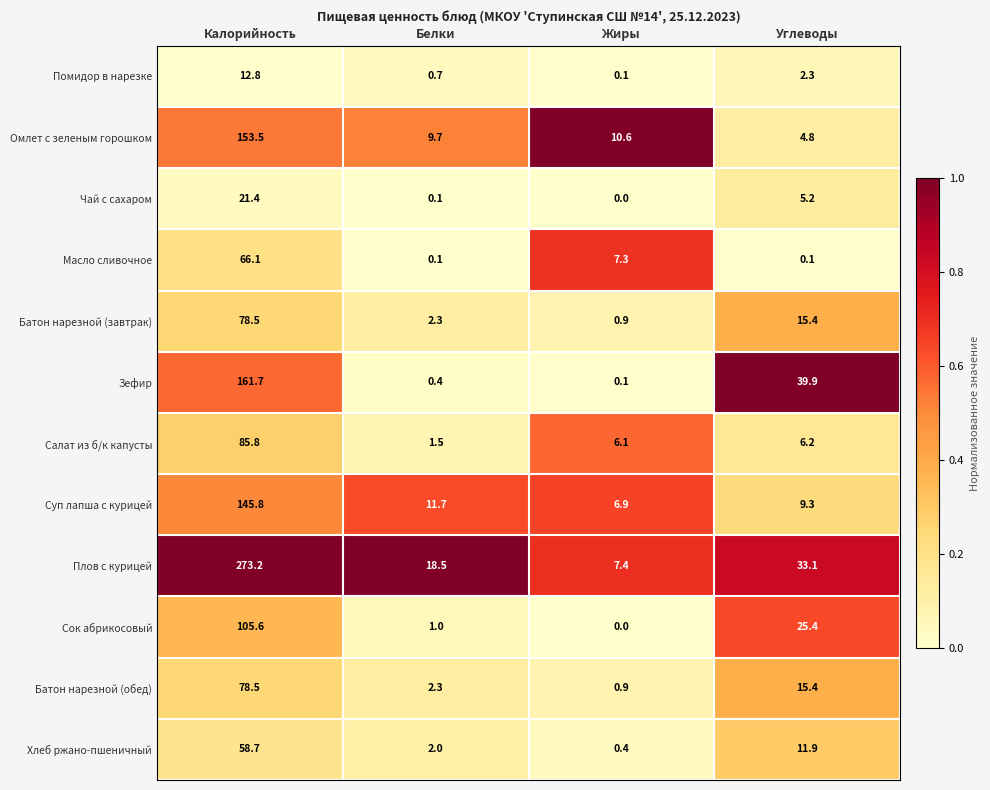

The Хлеб ржано-пшеничный series shows 2.0 at Белки. True or false?

True